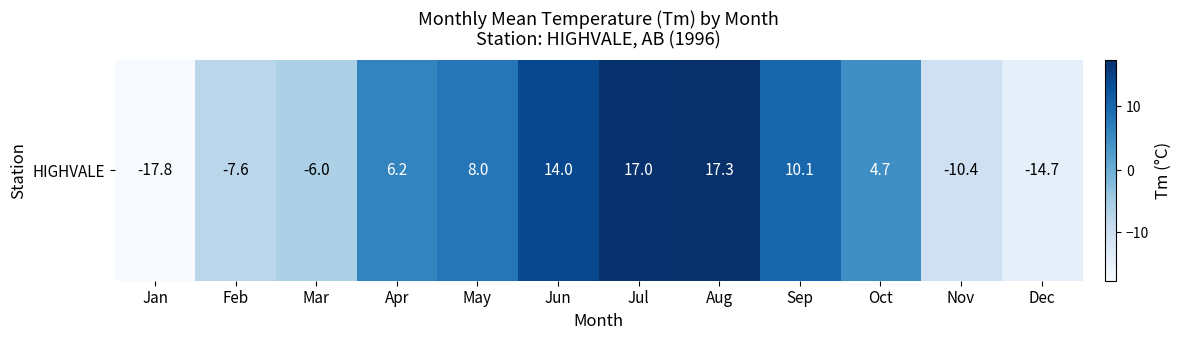

What is the smallest value displayed?

-17.8